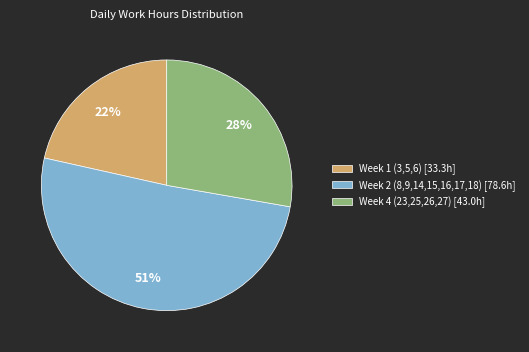

Which has a higher value, Week 4 (23,25,26,27) [43.0h] or Week 2 (8,9,14,15,16,17,18) [78.6h]?

Week 2 (8,9,14,15,16,17,18) [78.6h]